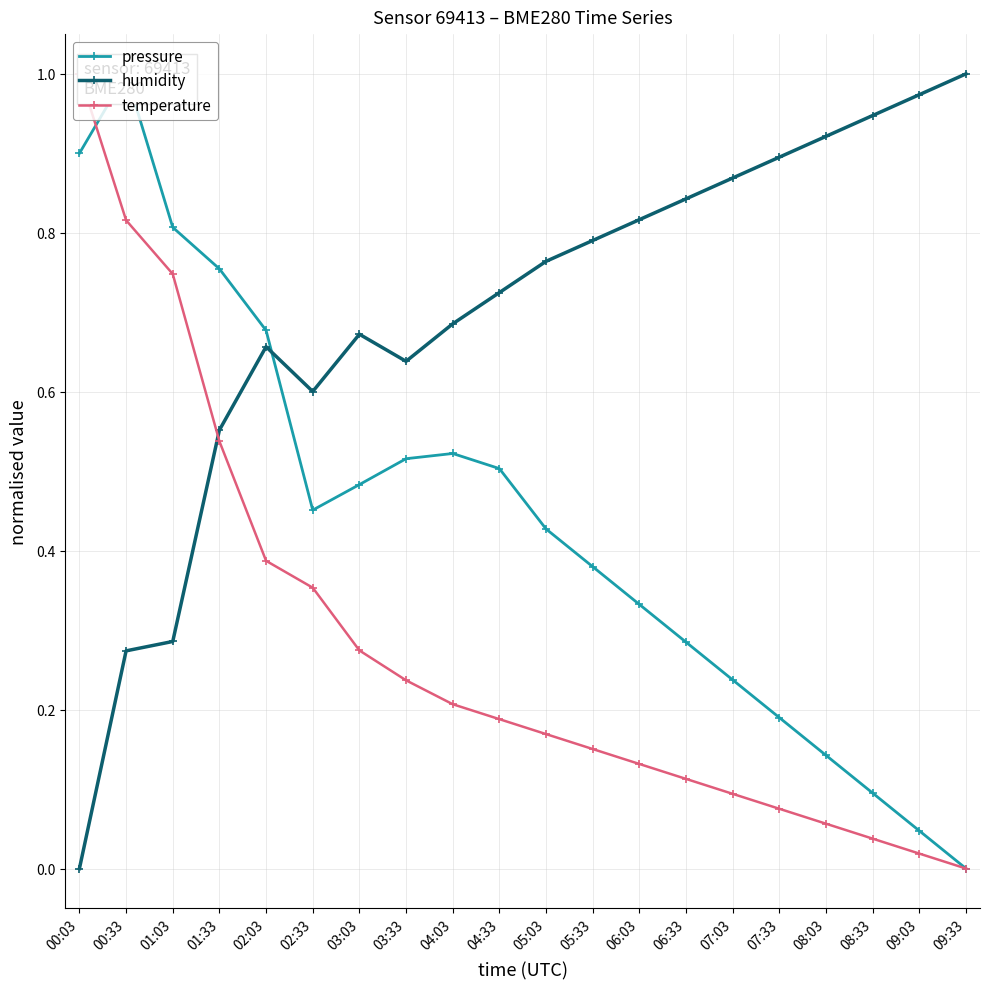

What position from the left is 08:33?

18